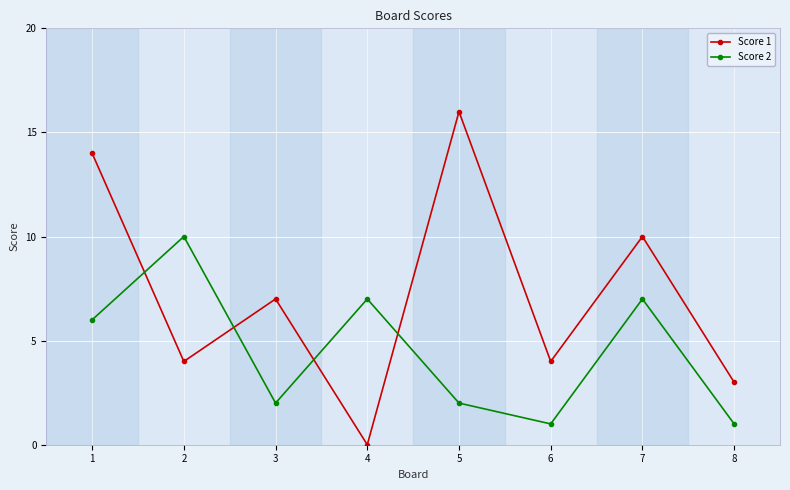

At which label is Score 2 closest to 5?

1